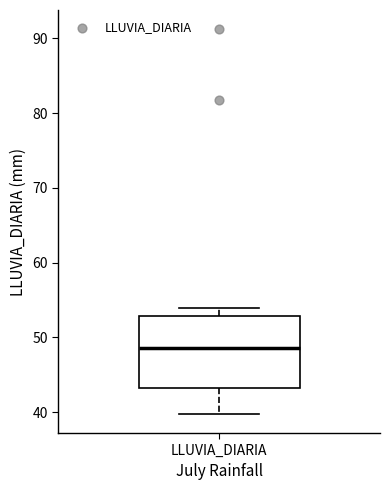

Transcribe this box plot: give where the median line is, the range the box spans, and where the two whiskers end, as read against the y-axis. The values are not printed on the chart, so give them approximately, as read against the axis.

median 49, box 43 to 53, whiskers 40 to 54